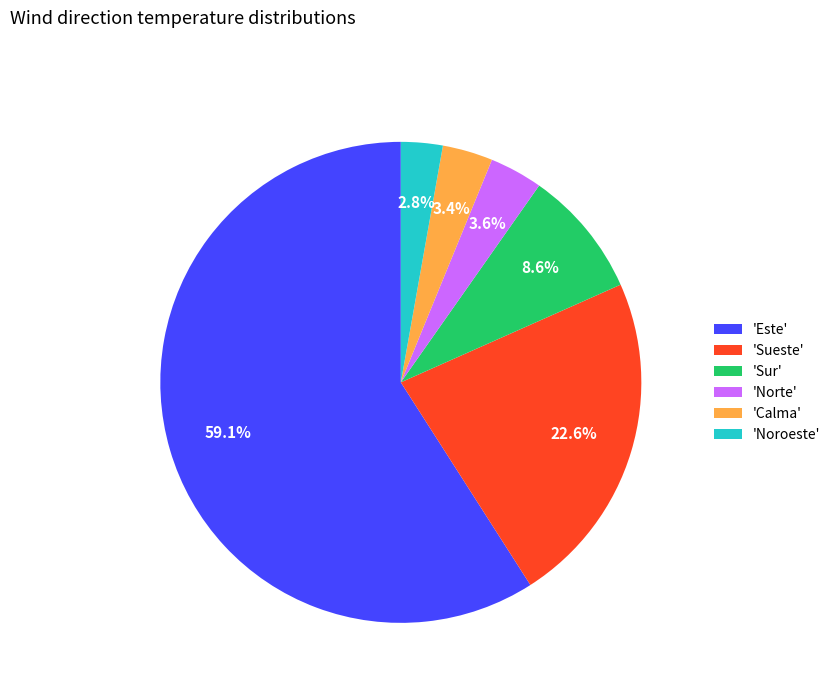

What is the largest slice in the pie chart?

'Este'